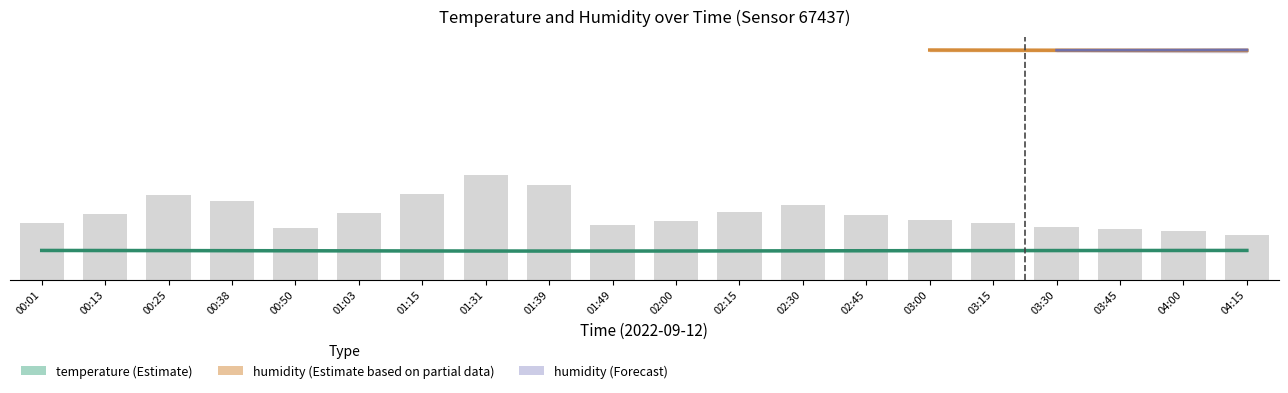

What position from the left is 02:15?

12